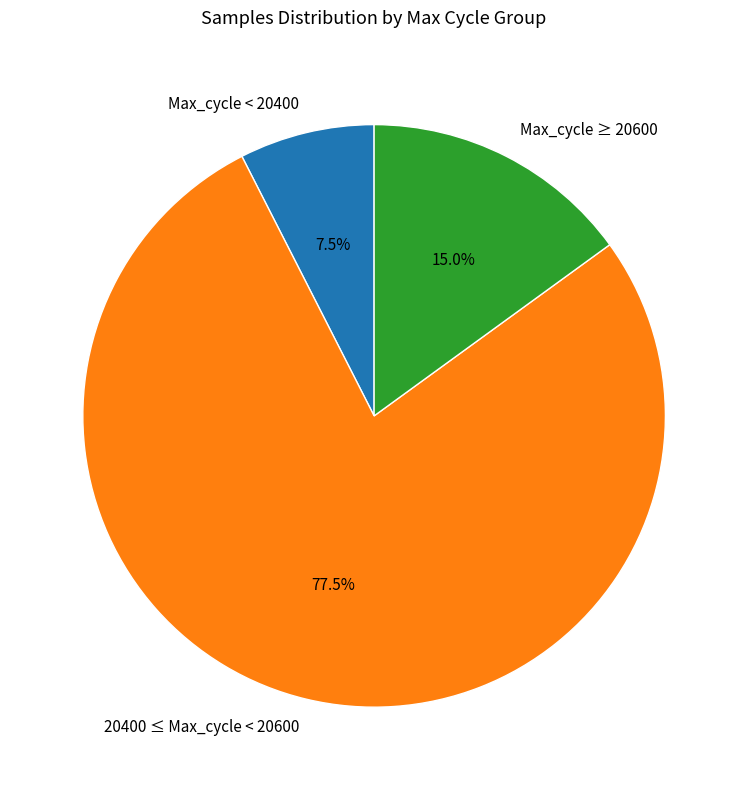

Which has a higher value, Max_cycle < 20400 or Max_cycle ≥ 20600?

Max_cycle ≥ 20600